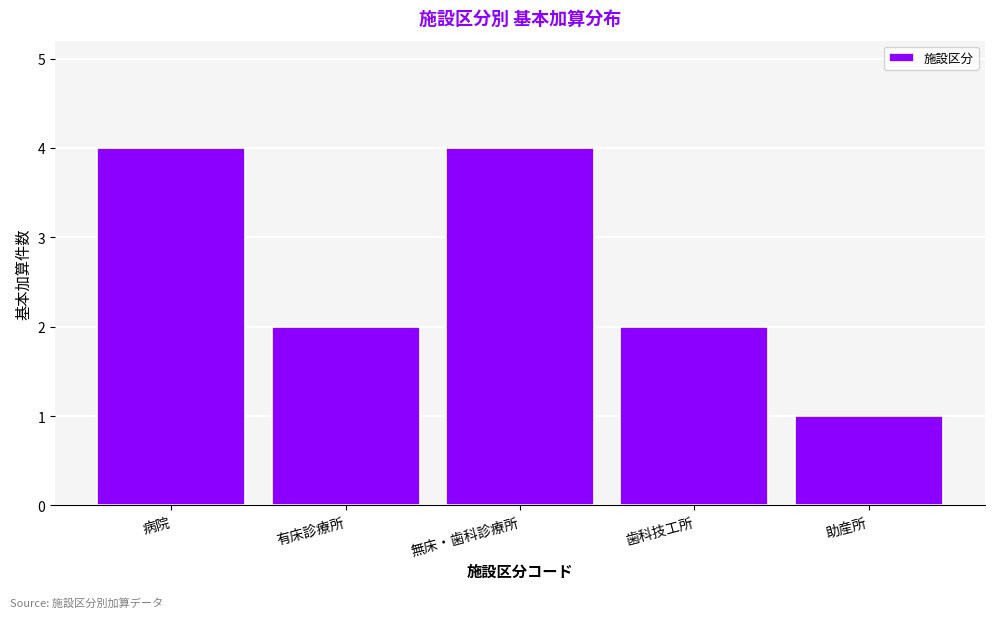

Reading left to right, extract all data points from this chart.

病院=4	有床診療所=2	無床・歯科診療所=4	歯科技工所=2	助産所=1